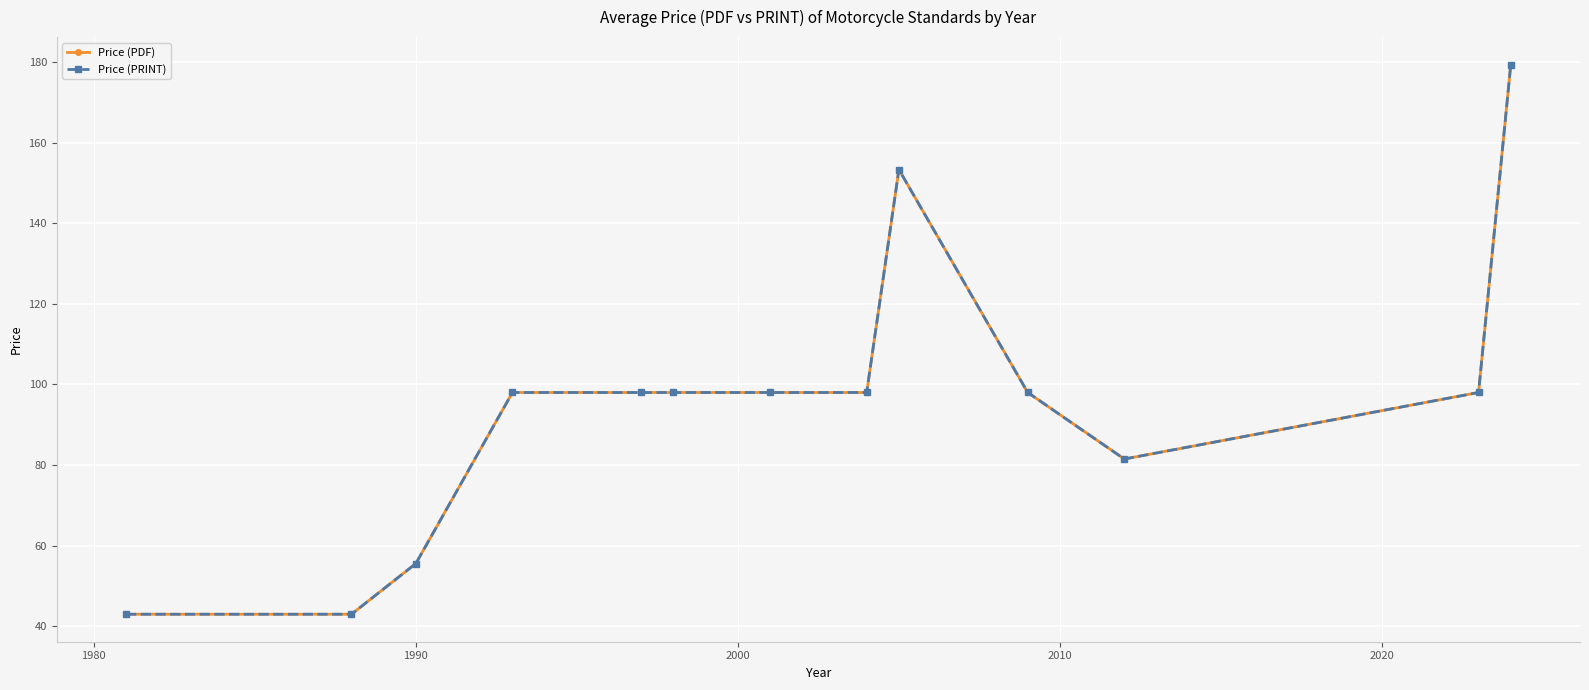

Is this an area chart (filled region under the line)?

No